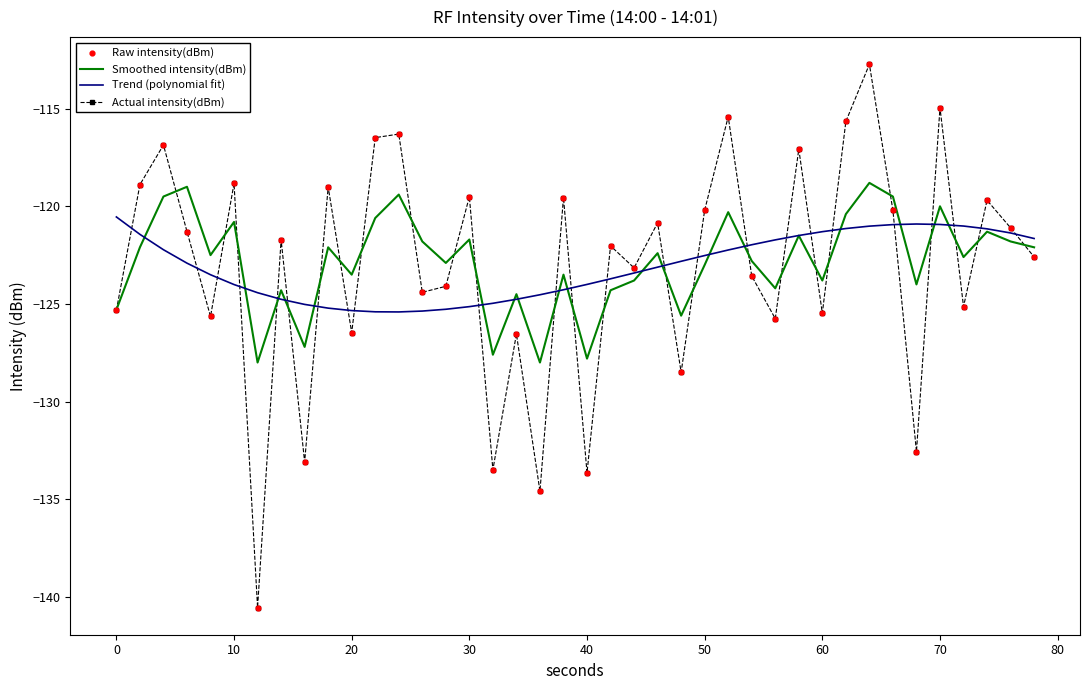

List the series in order of their peak value, highest first.

Actual intensity(dBm), Smoothed intensity(dBm), Trend (polynomial fit)